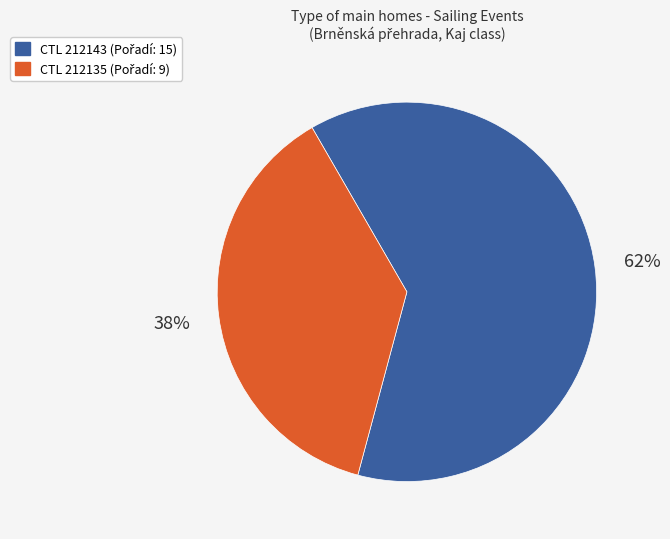

Is there any slice that represents more than half of the pie?

Yes